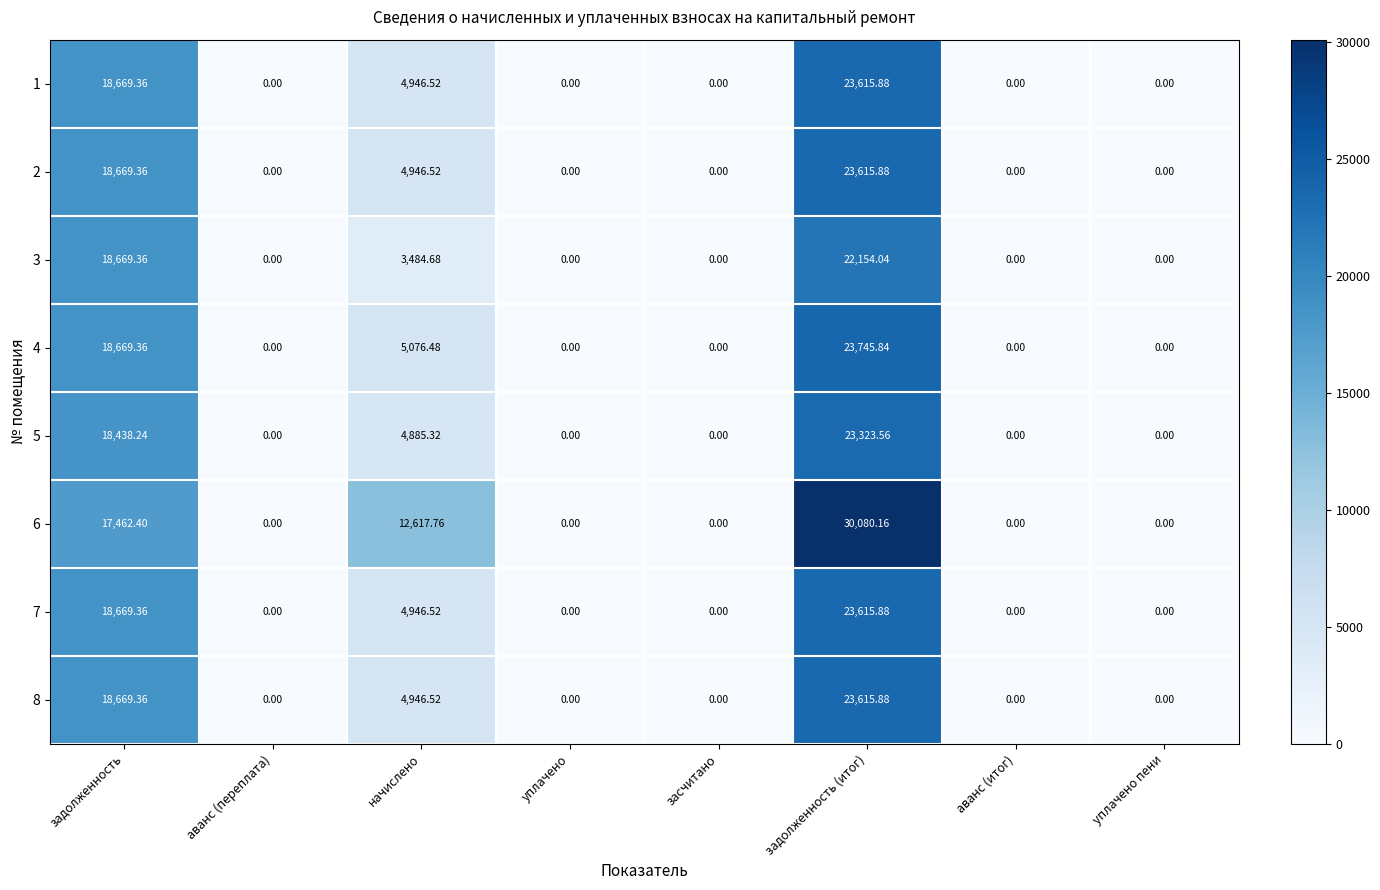

What is the difference between the highest and lowest values at задолженность (итог)?

7926.1